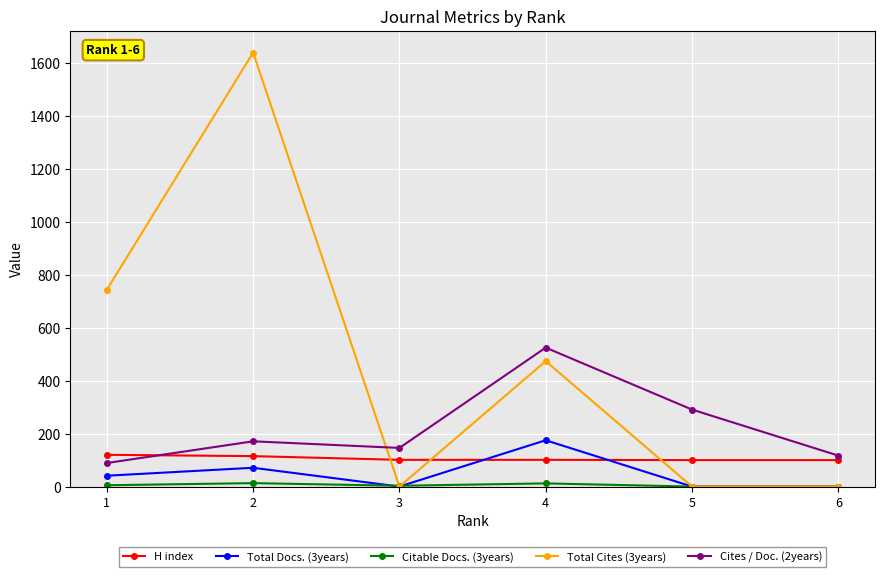

What is the greatest value displayed?

1640